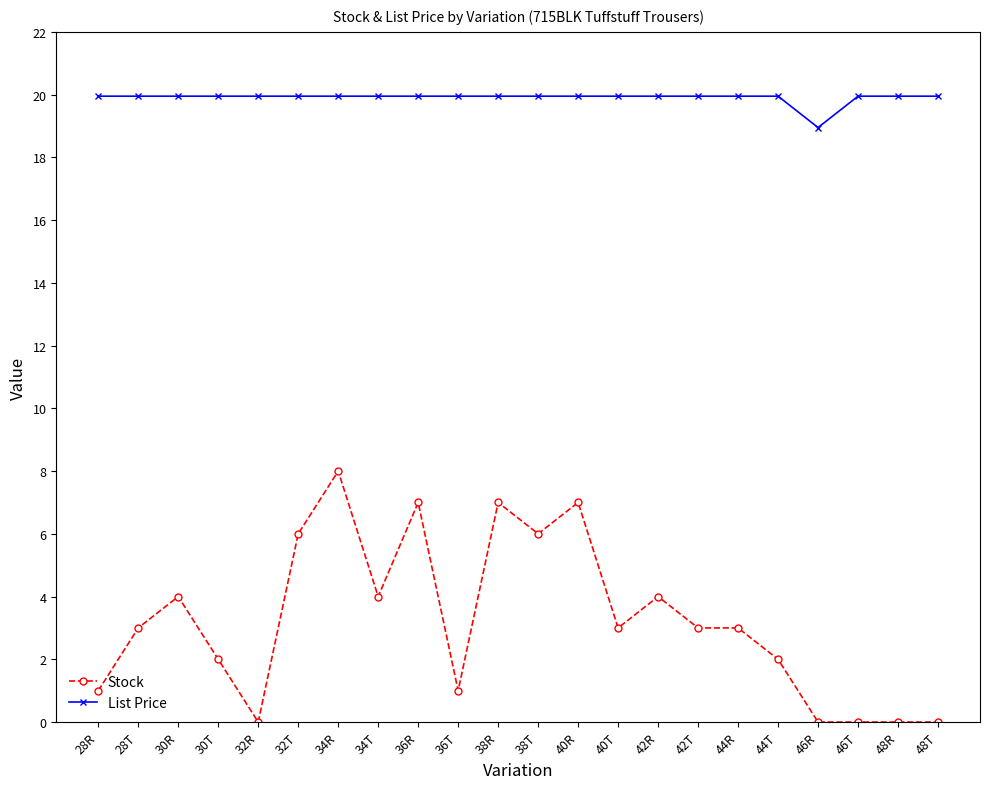

True or false: List Price and Stock cross at least once.

False